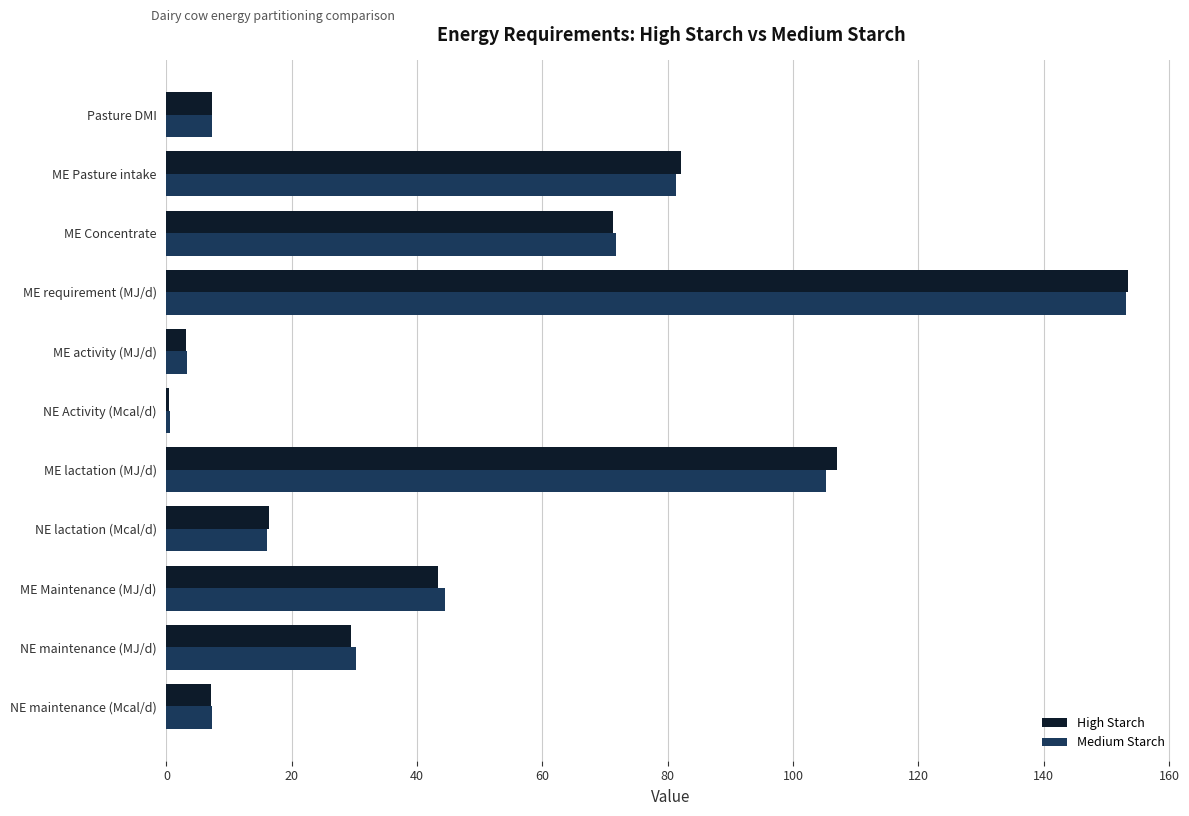

At which category is the sum across all series the highest?

ME requirement (MJ/d)